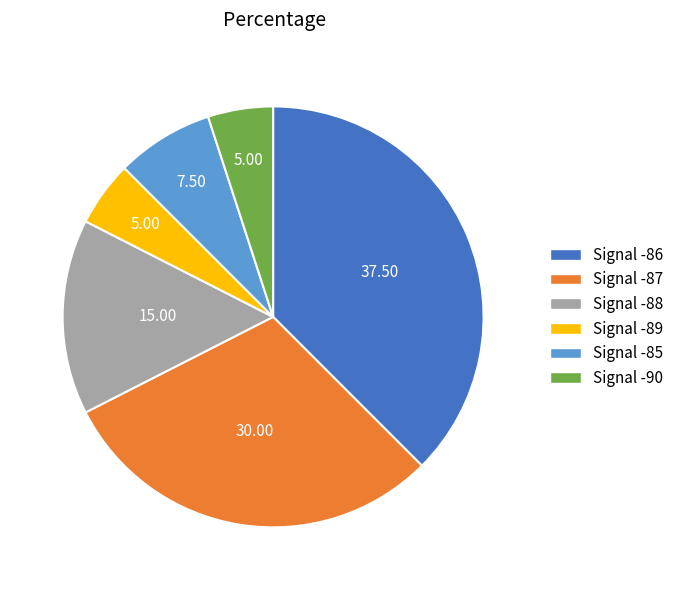

Count the number of slices in the pie.

6